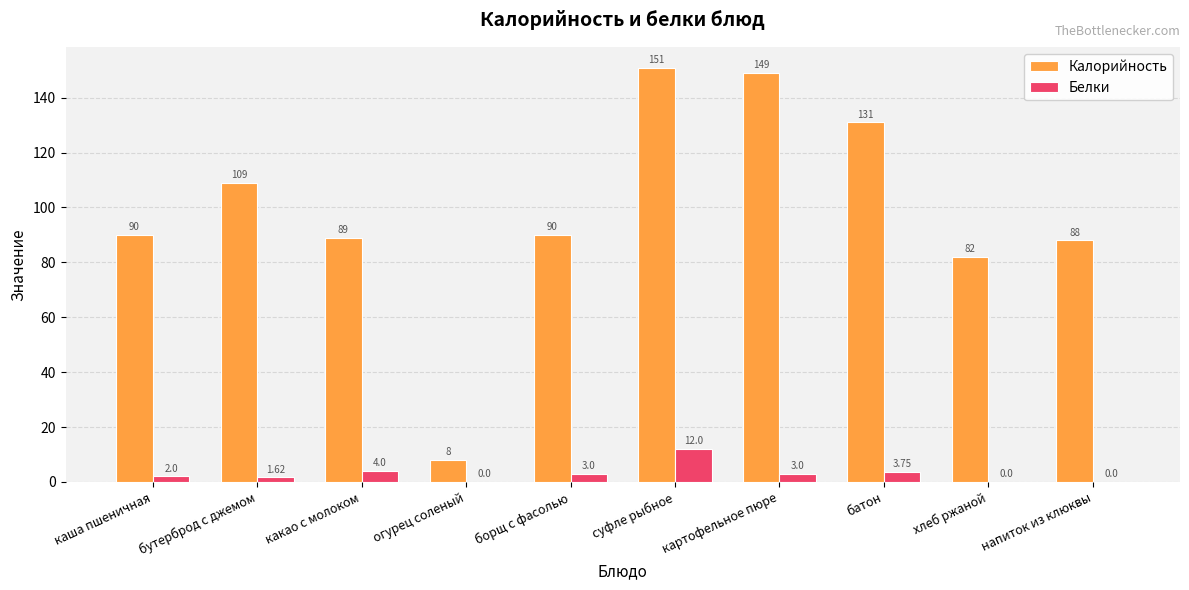

At which label does Белки first exceed 3?

какао с молоком